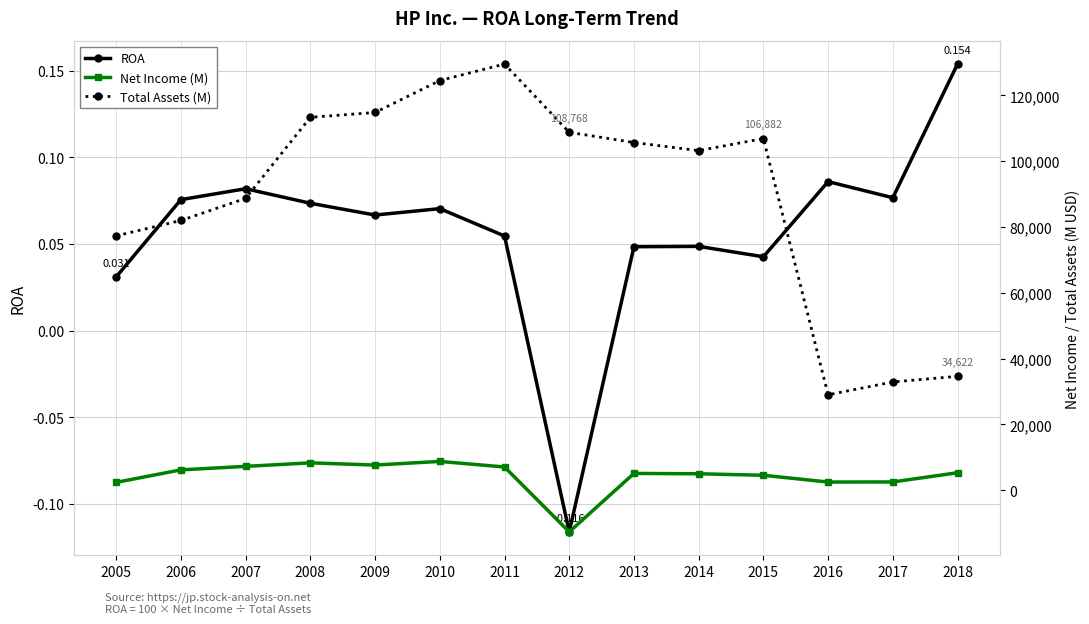

Which series has the largest total across all categories?

Total Assets (M)